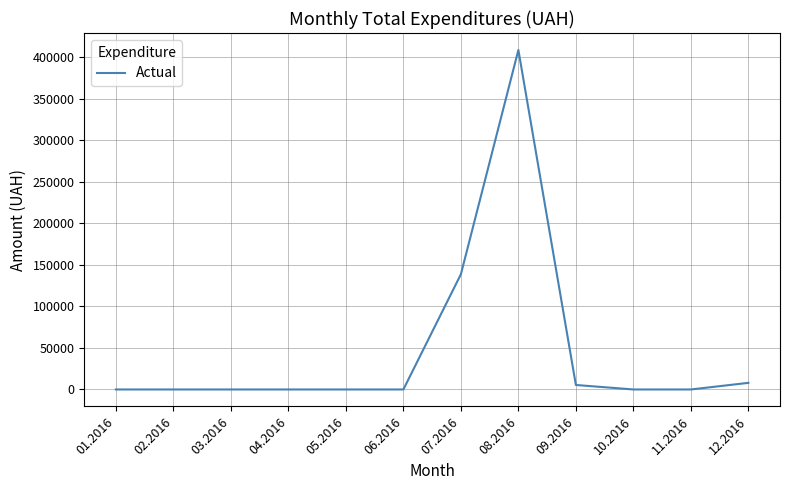

Reading left to right, transcribe all the data shown in this chart.

0	0	0	0	0	0	138688	408627	5400	0	0	7960